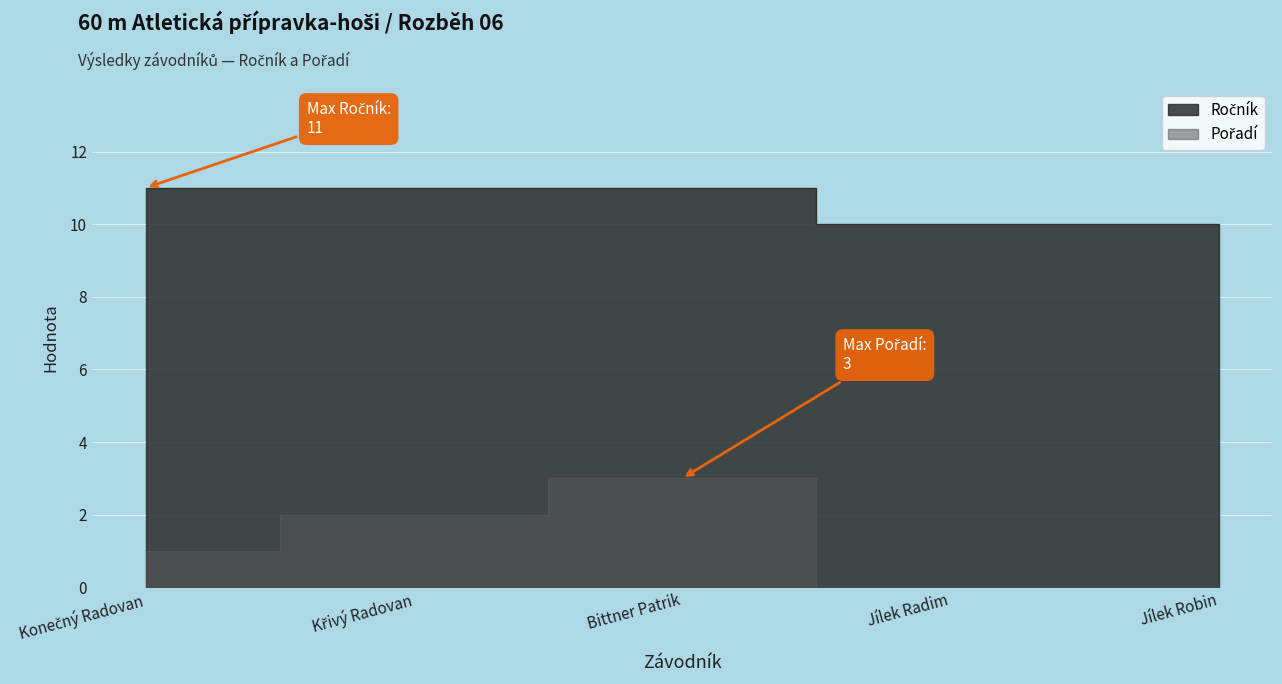

Which category has the highest value across all series?

Konečný Radovan